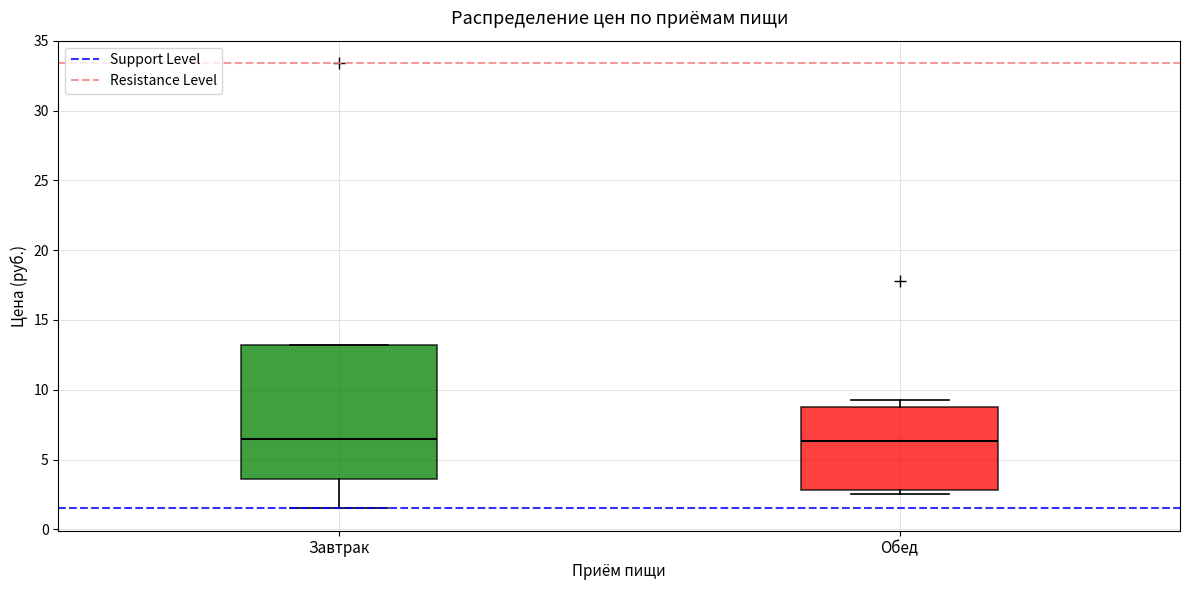

Which box is the tallest, from its lower edge to its upper edge?

Завтрак